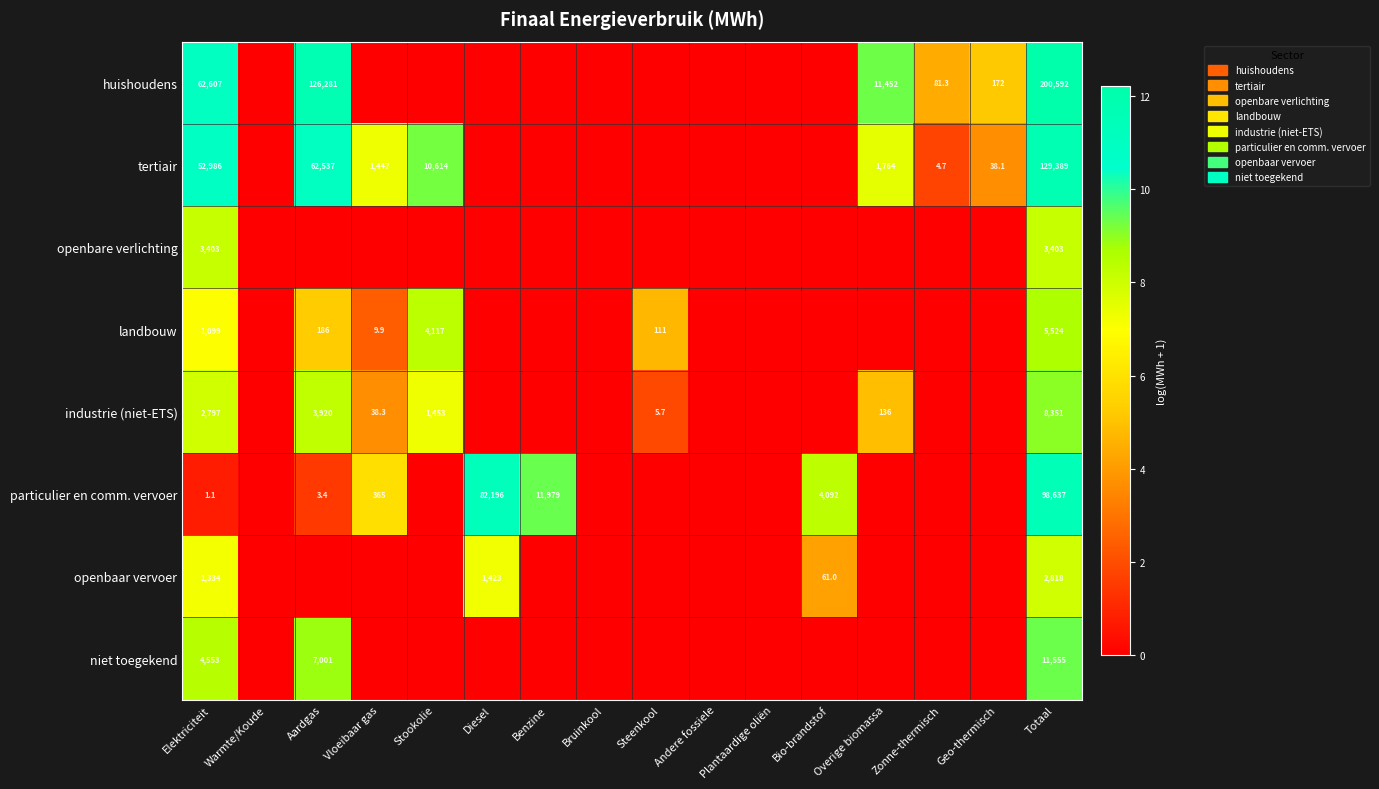

What is the total value across all series at Elektriciteit?

128780.1